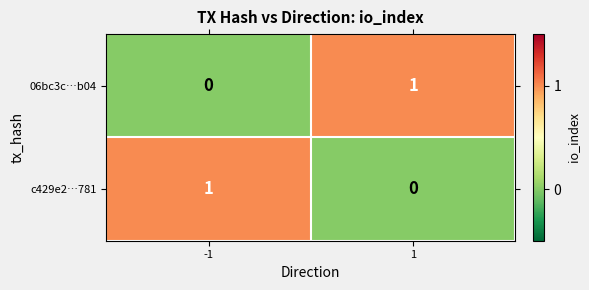

Is it true that 06bc3c…b04 equals 2 at 1?

False